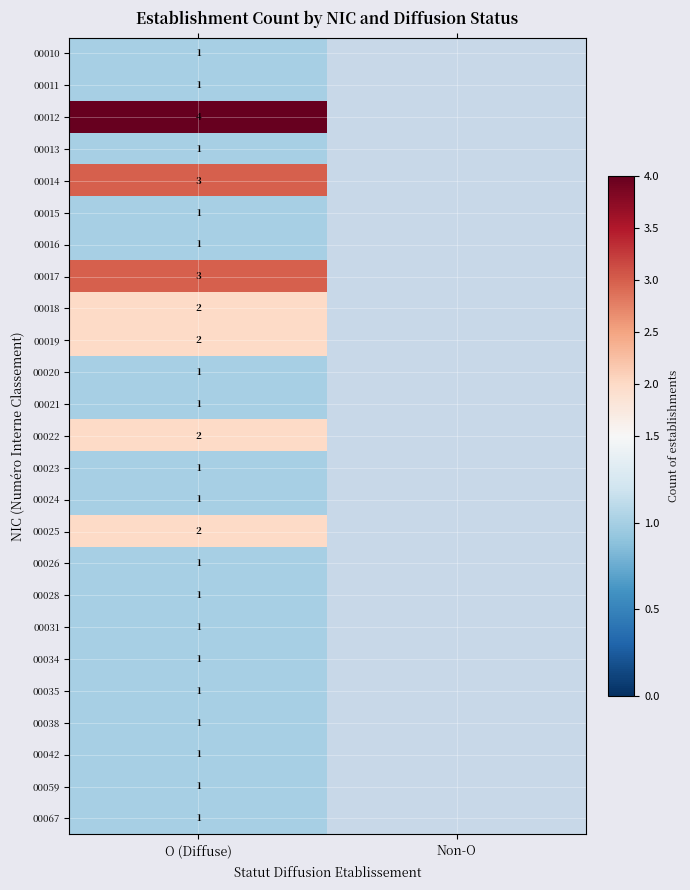

True or false: 00020 has a value of 2 at O (Diffuse).

False